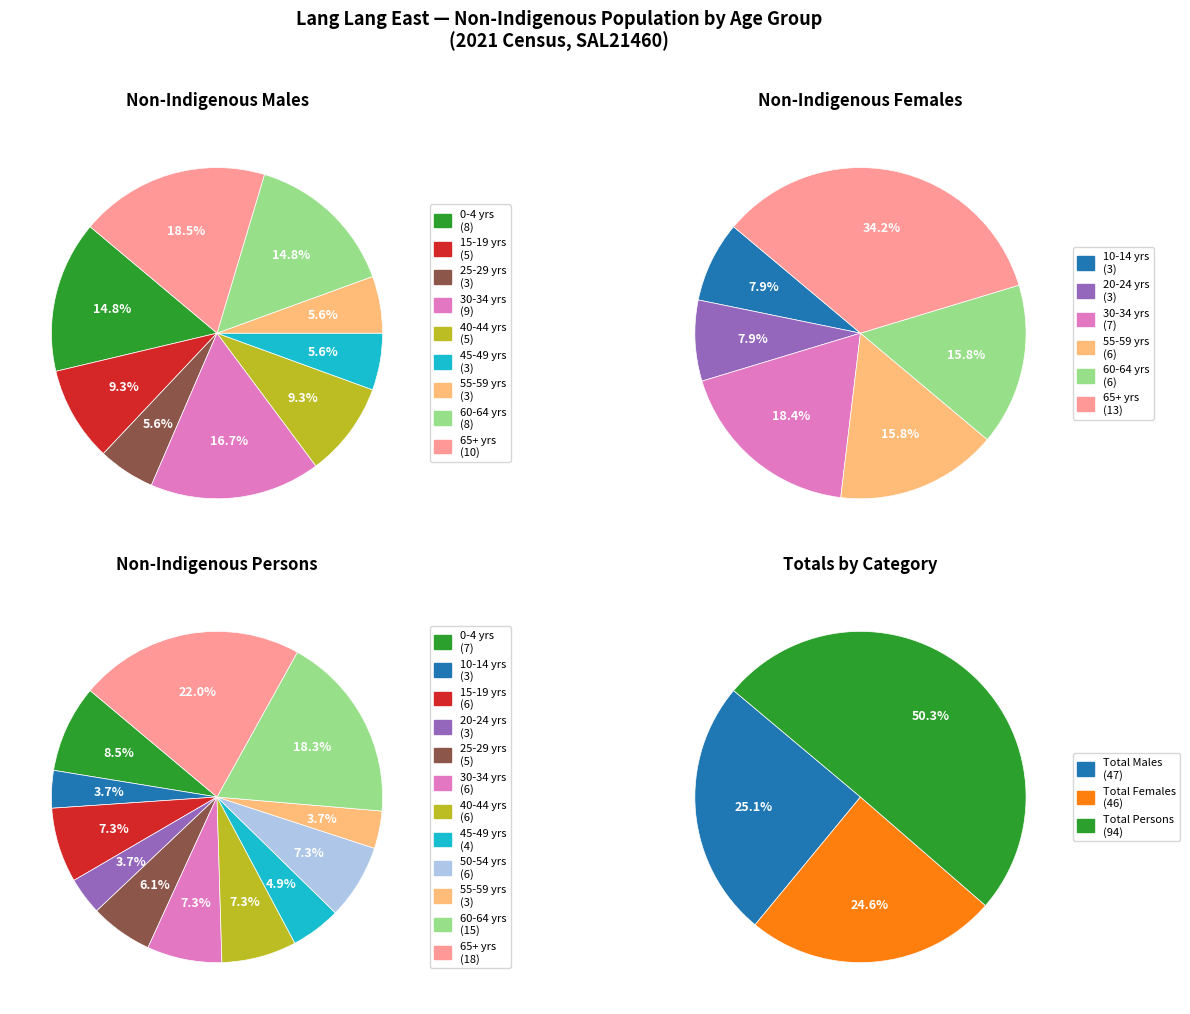

What percentage do 15-19 years and 25-29 years together represent?

14.8%